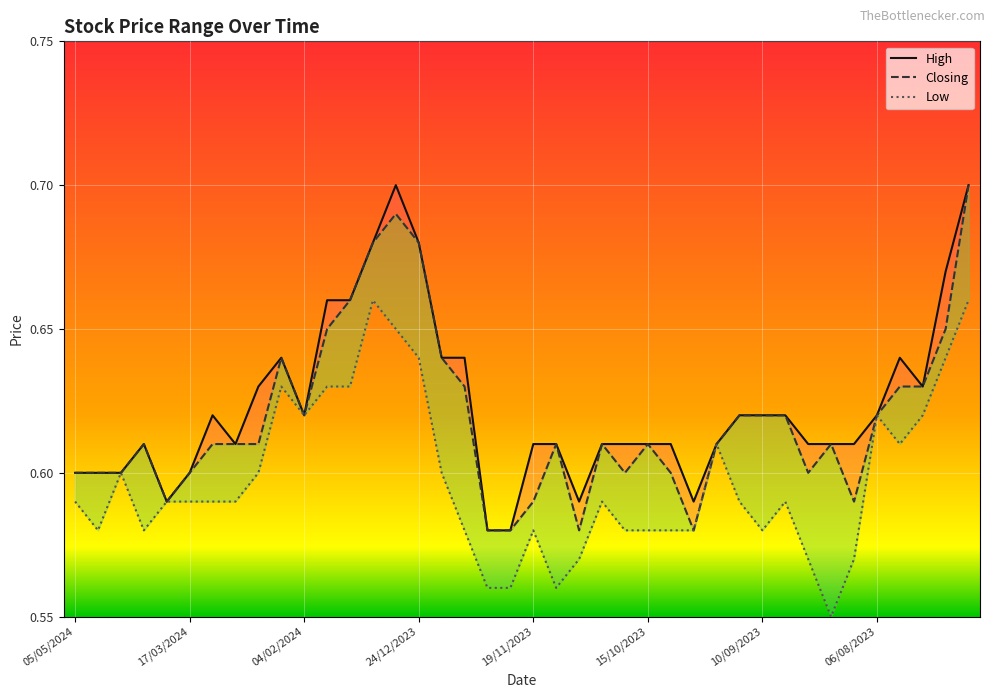

Which label corresponds to the smallest value in the chart?

20/08/2023